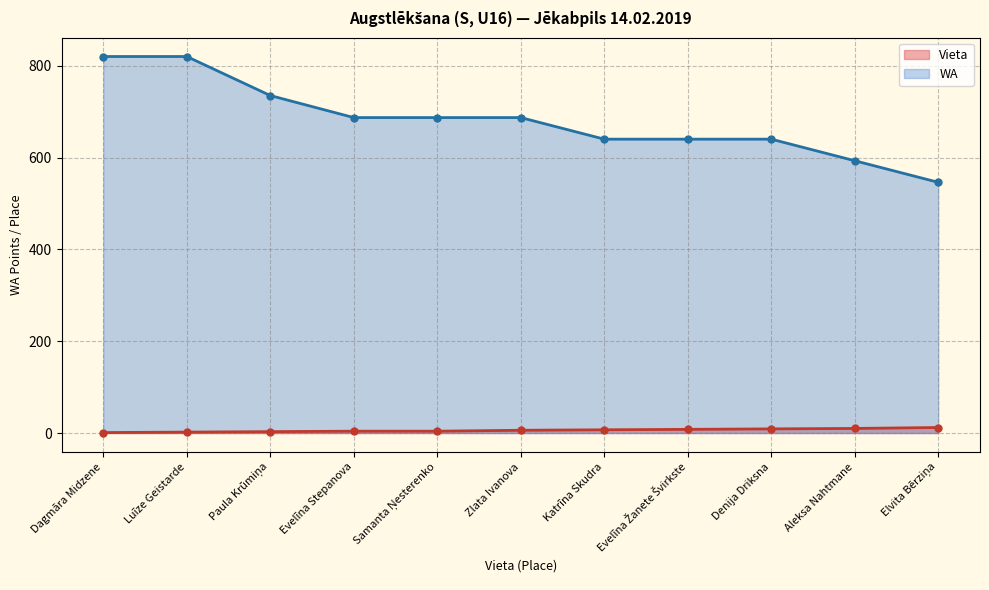

Rank the series at Elvita Bērziņa from highest to lowest value.

WA, Vieta